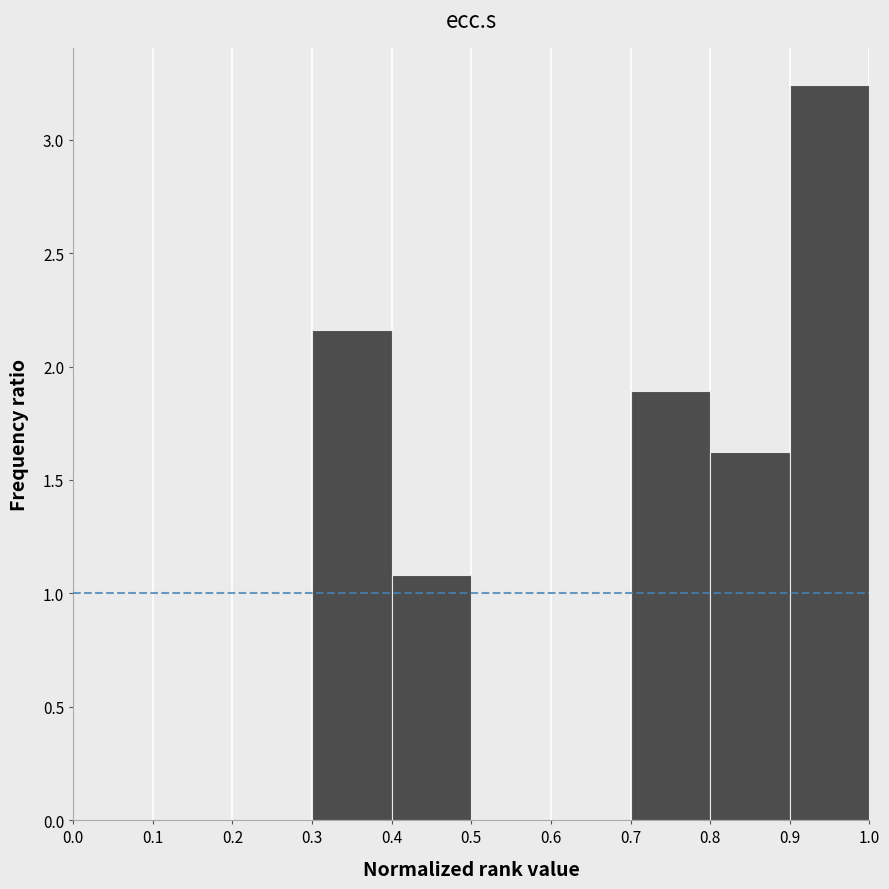

Over which range of the x-axis is the bar tallest?

0.9 to 1.0